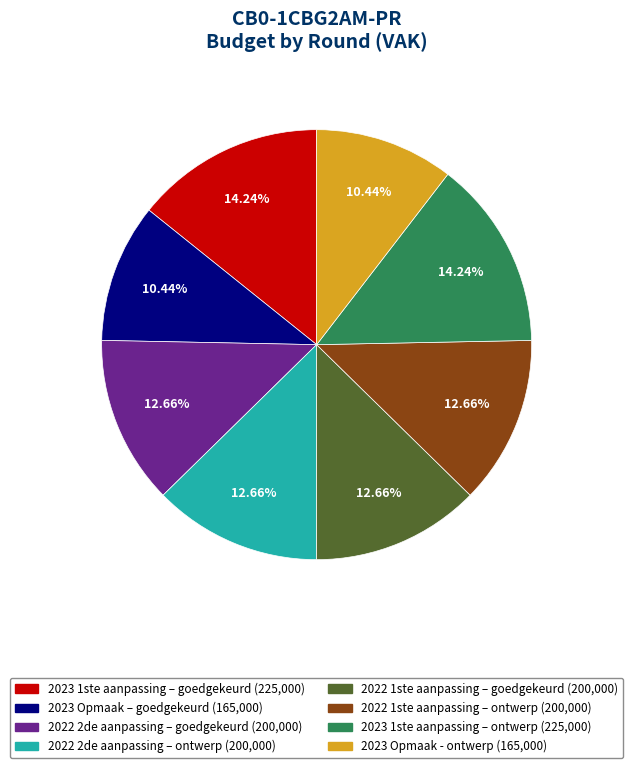

True or false: 2023 Opmaak – goedgekeurd accounts for 10% of the total.

True